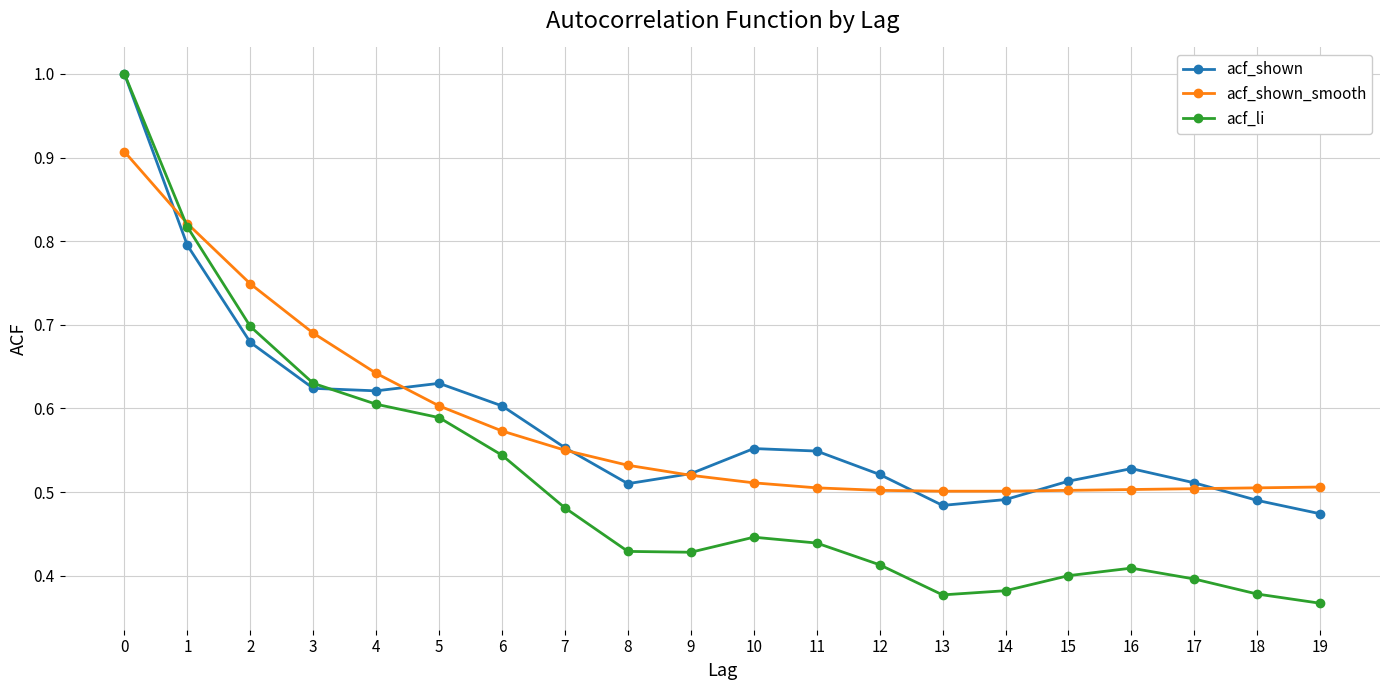

True or false: acf_shown and acf_shown_smooth intersect in this chart.

True